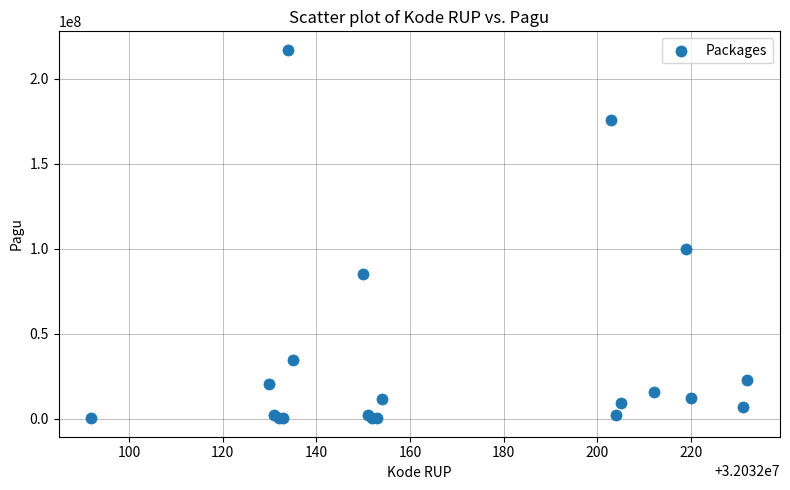

What Y value in the scatter plot is closest to 108800000?

99958000